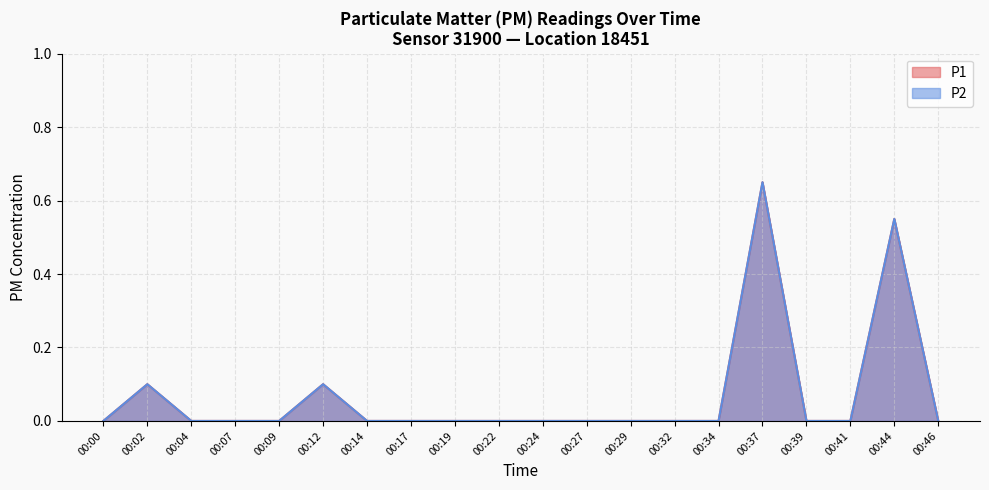

At which category does P2 reach its first local peak?

00:02